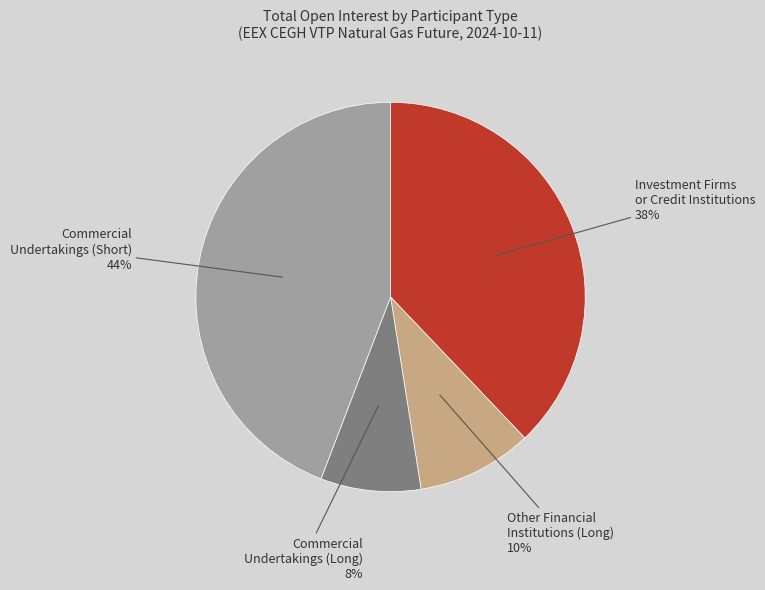

Rank the categories by value from lowest to highest.

Commercial Undertakings (Long), Other Financial Institutions (Long), Investment Firms or Credit Institutions, Commercial Undertakings (Short)